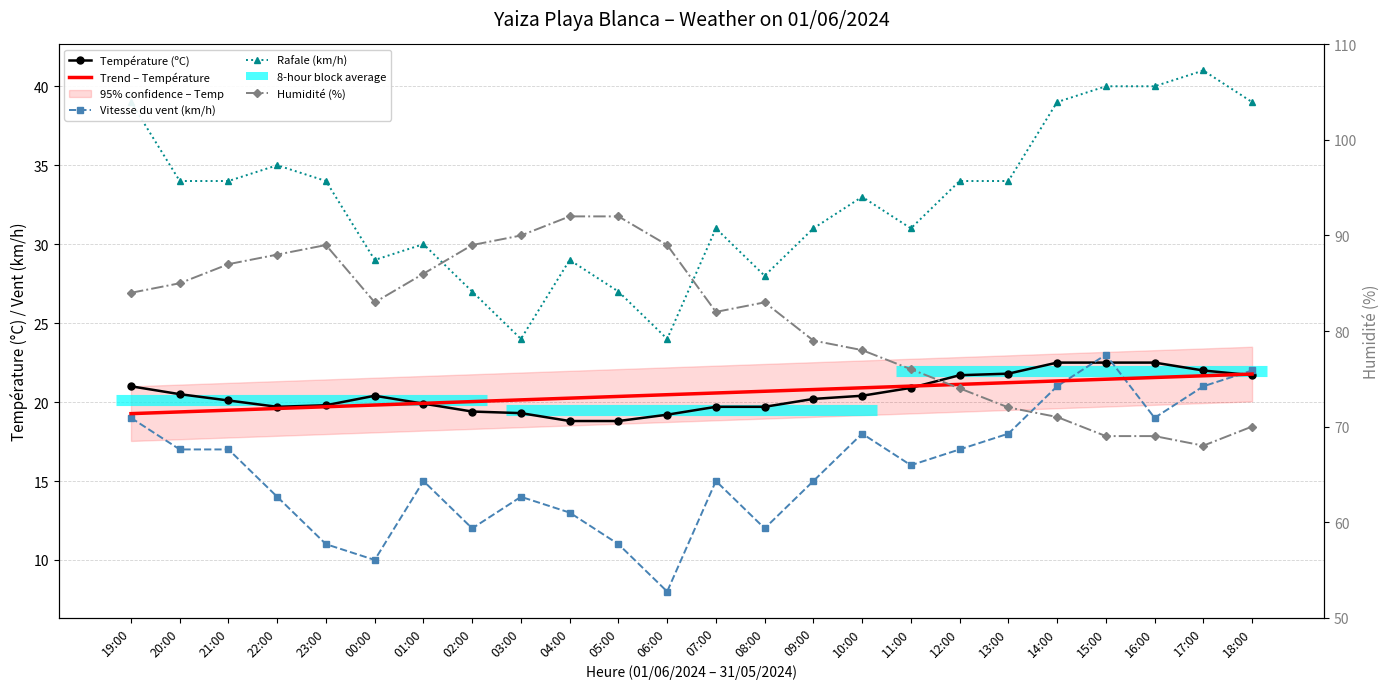

Between 01:00 and 16:00, which series saw the biggest shift?

Humidité (%)